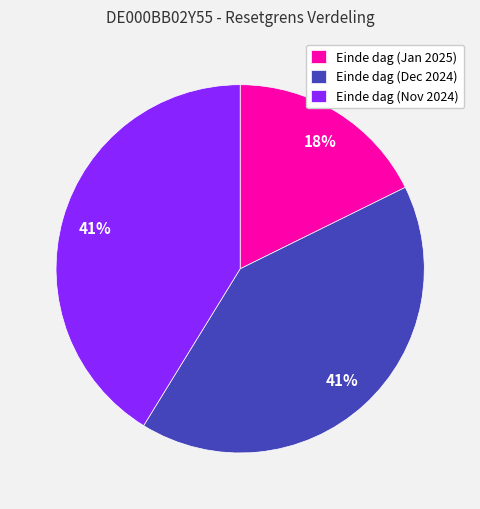

How many slices are in this pie chart?

3